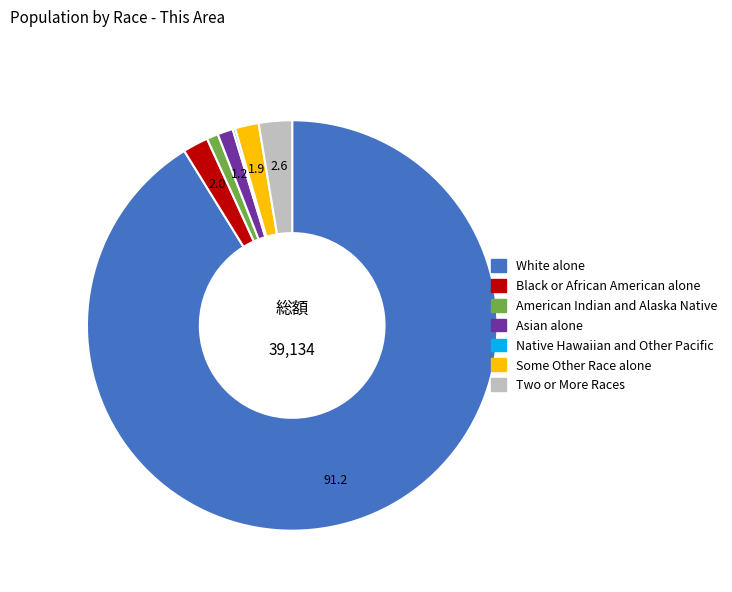

Is White alone the majority of the pie?

Yes